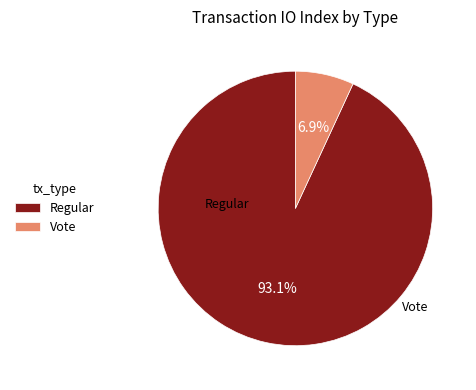

To the nearest percent, what is the difference between the Vote and Regular slice percentages?

86%